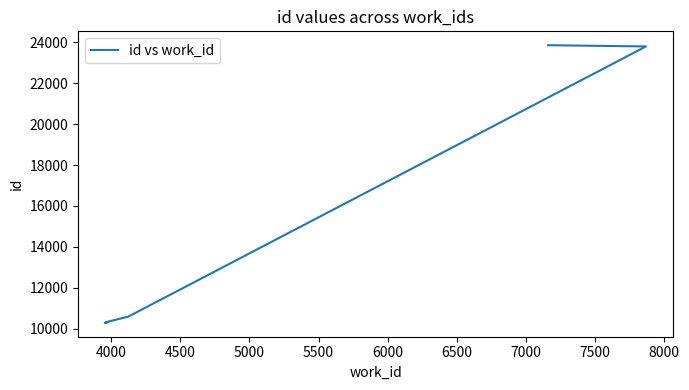

The chart shows a value of 10311 at 4000. True or false?

True